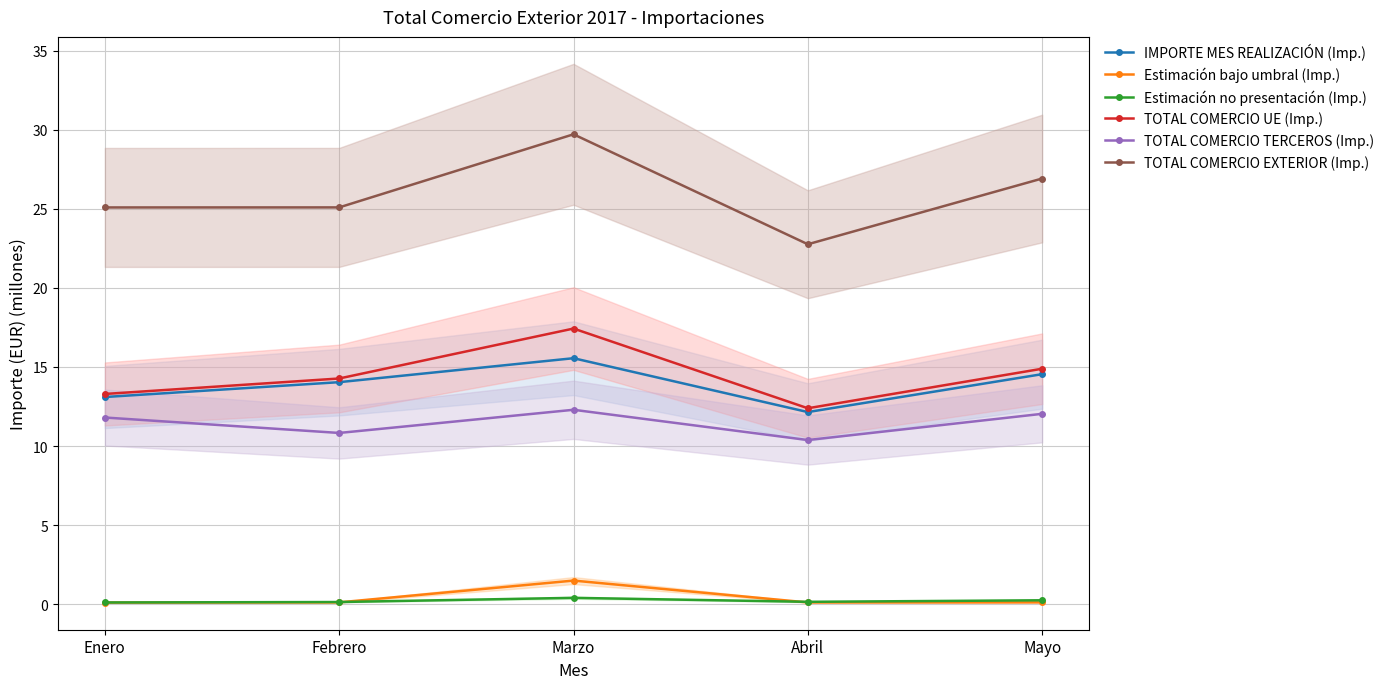

Is this an area chart (filled region under the line)?

No